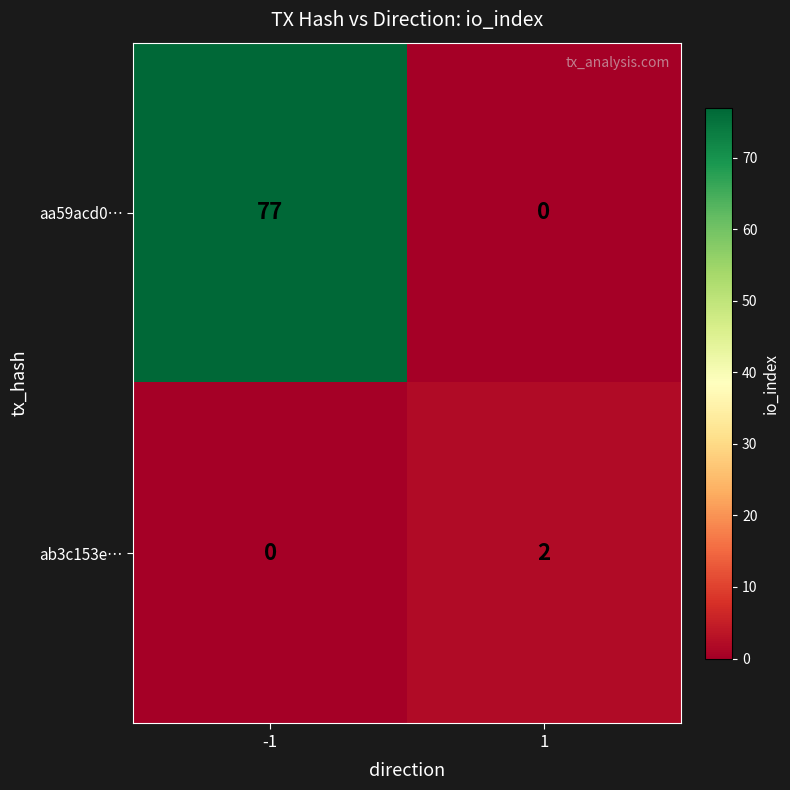

List the series in order of their peak value, lowest first.

ab3c153e…, aa59acd0…